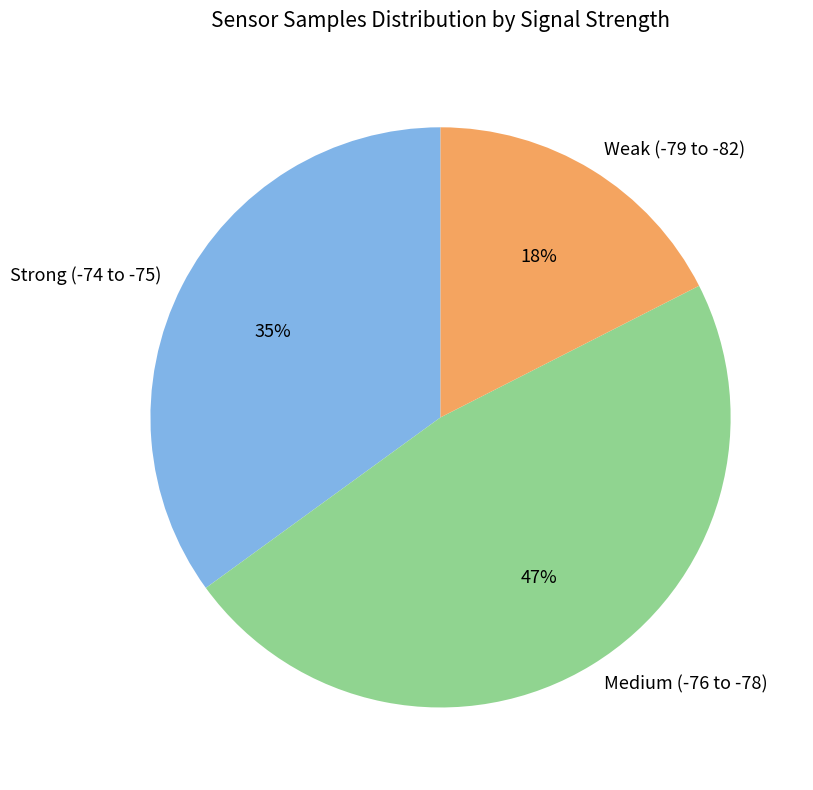

Approximately how many times larger is the value at Strong (-74 to -75) compared to Medium (-76 to -78)?

0.7